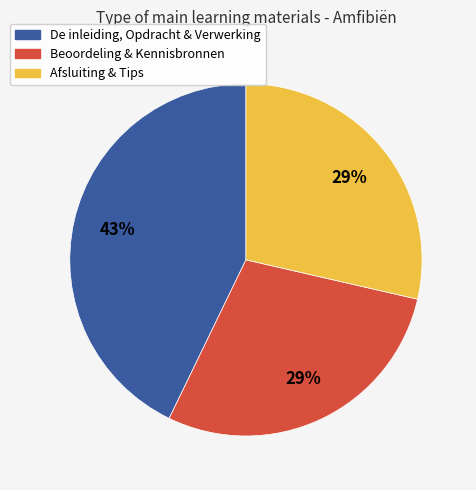

Is there any slice that represents more than half of the pie?

No